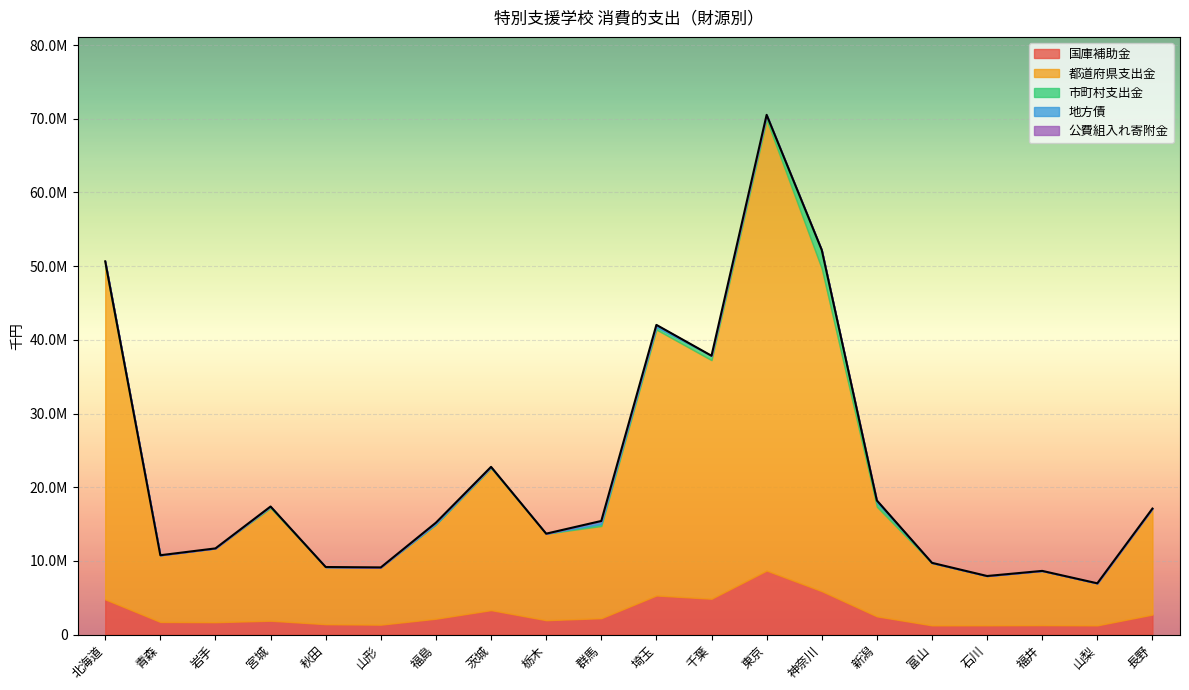

List the labels in order of 国庫補助金 value, smallest first.

山梨, 富山, 石川, 福井, 山形, 秋田, 岩手, 青森, 宮城, 栃木, 福島, 群馬, 新潟, 長野, 茨城, 北海道, 千葉, 埼玉, 神奈川, 東京